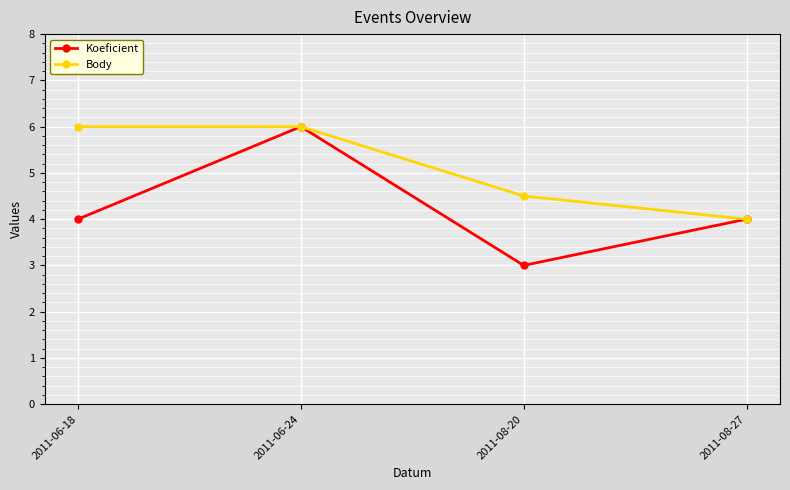

Is the value of Koeficient at 2011-08-20 greater than the value of Body at 2011-06-18?

No